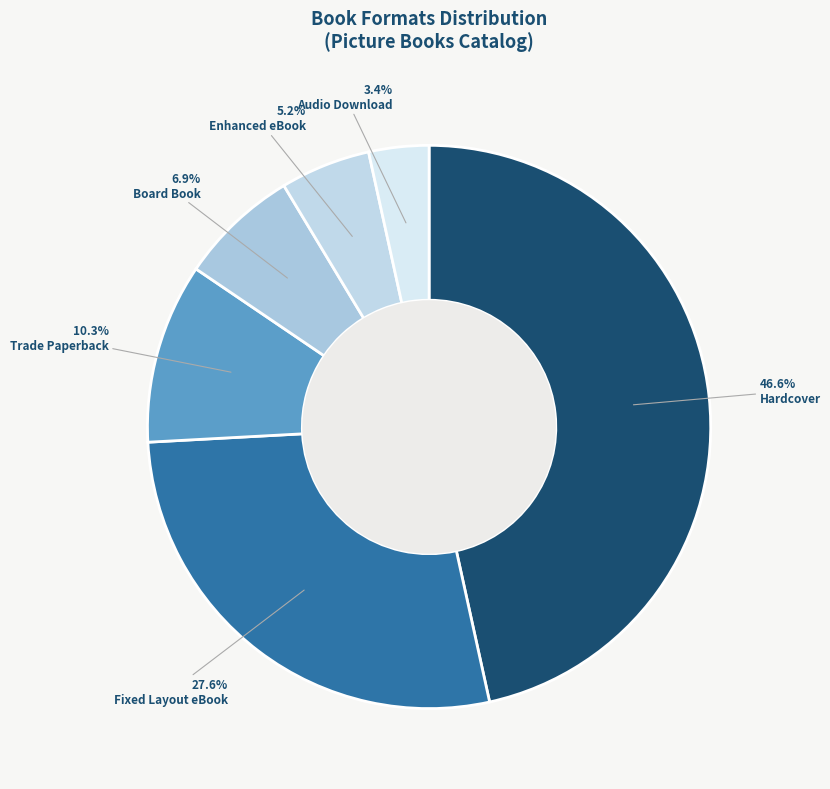

What percentage is the Hardcover slice, to the nearest percent?

47%